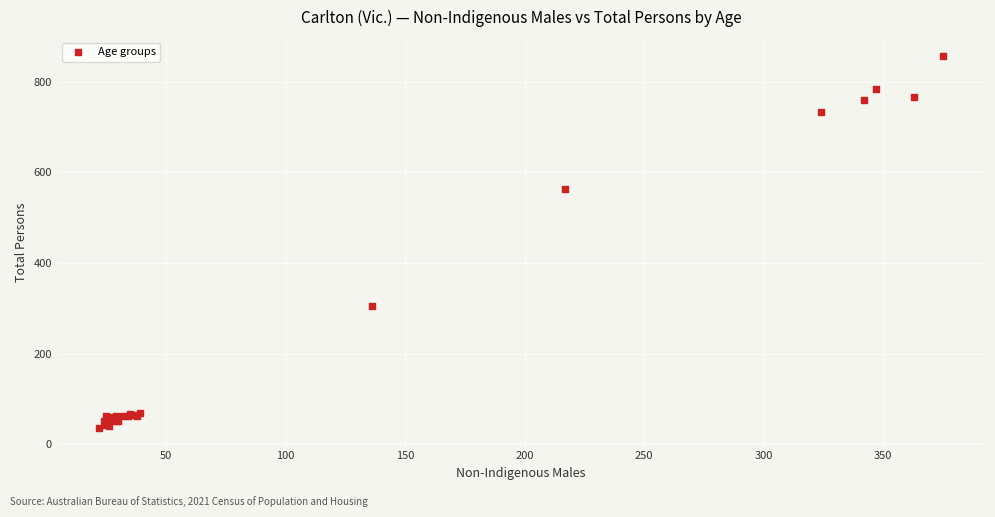

What Y value in the scatter plot is closest to 446?

562